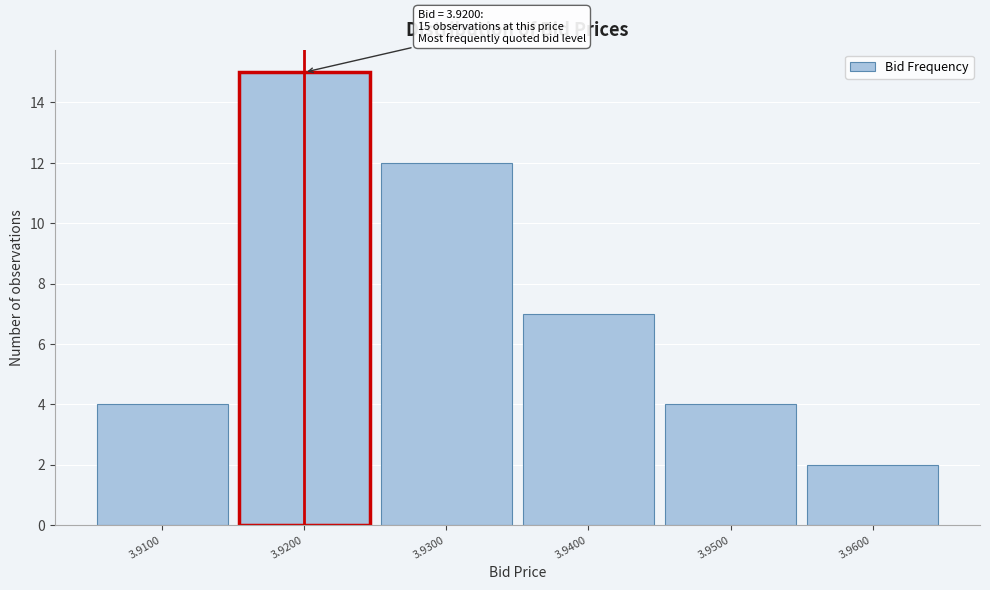

Which range on the x-axis has the tallest bar?

3.915 to 3.925